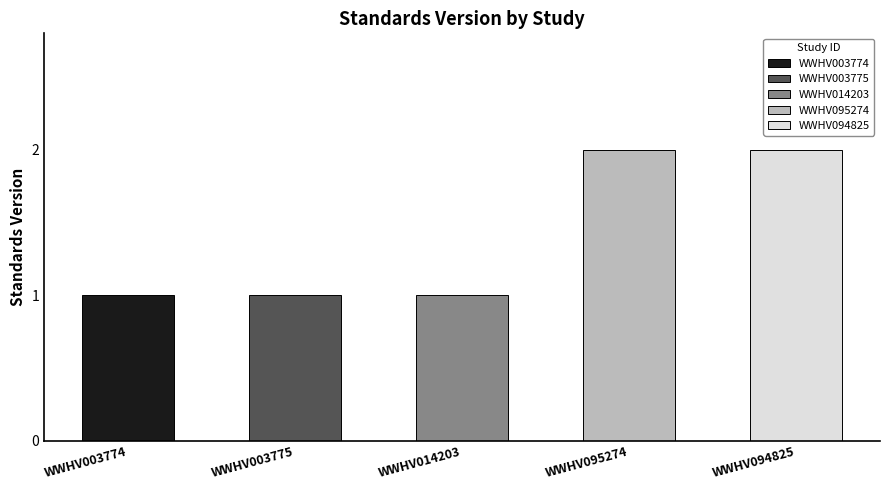

What is the minimum value shown in the chart?

1